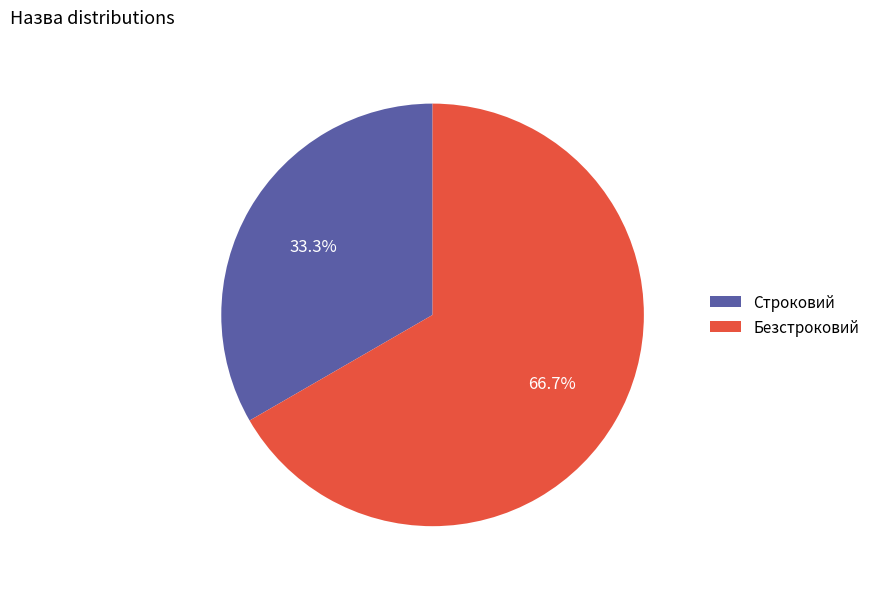

To the nearest percent, what is the difference between the largest and smallest slice percentages?

33%